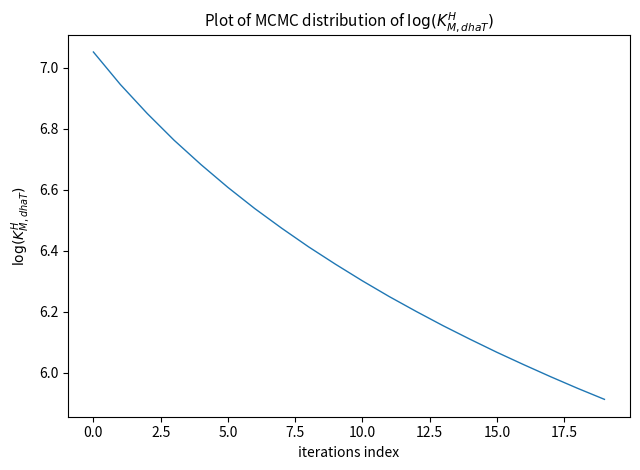

True or false: there are more than 2 points higher than both neighbors.

False